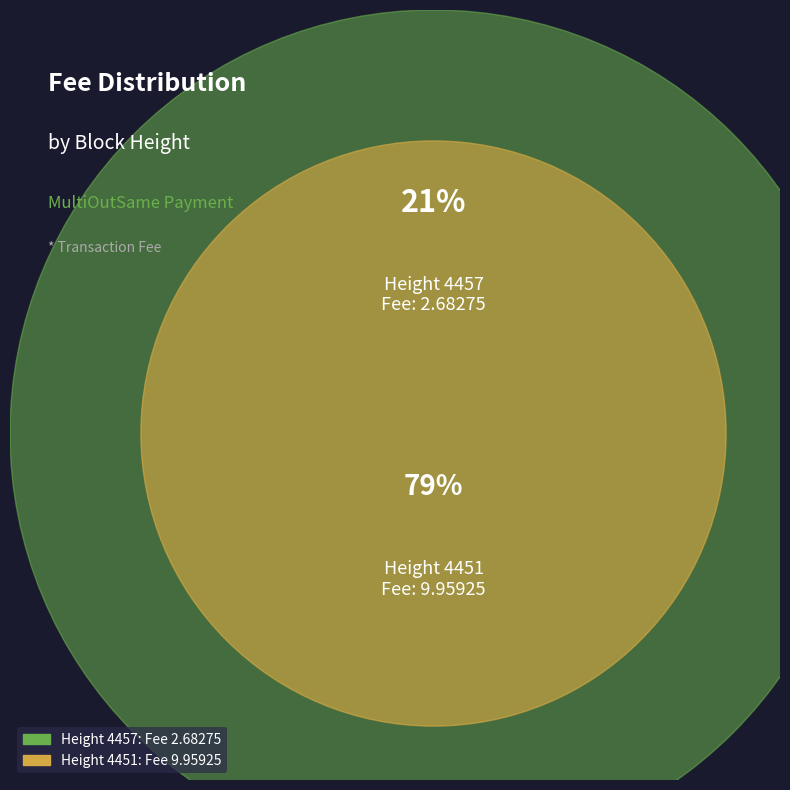

What is the total percentage of 4451 and 4457?

100.0%